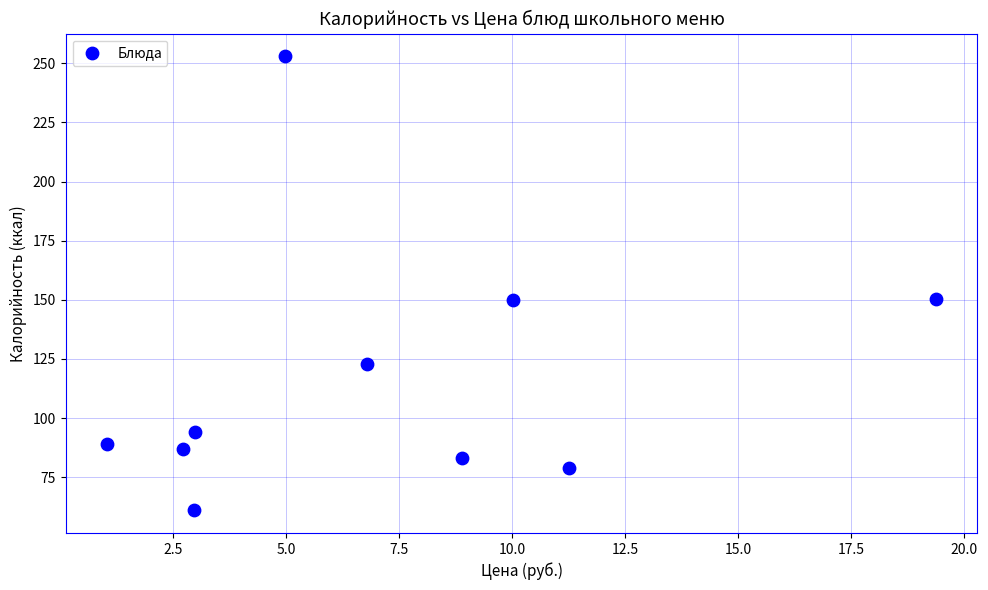

What is the average Y value?

117.0